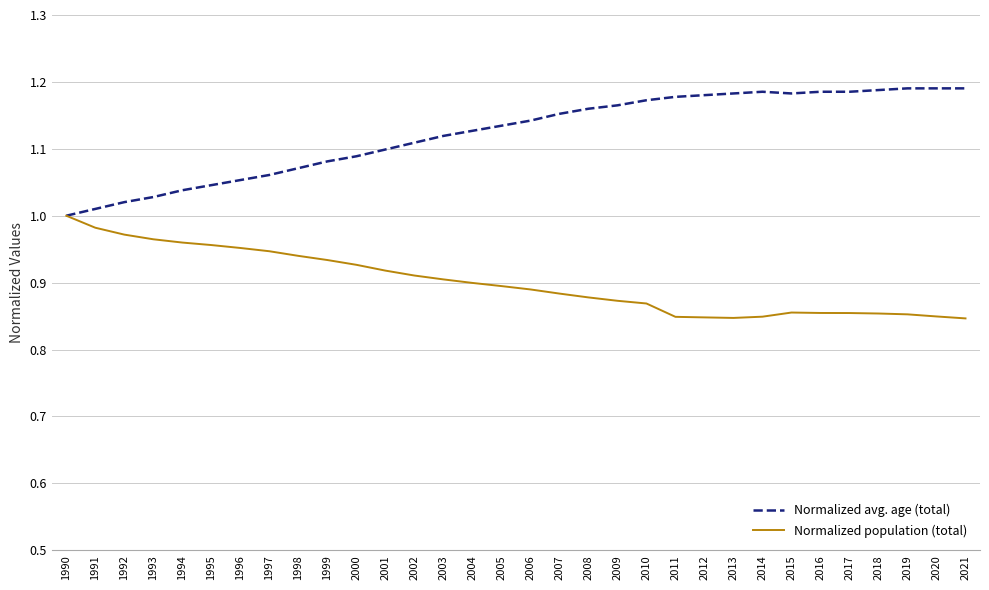

How many distinct data groups are displayed?

2